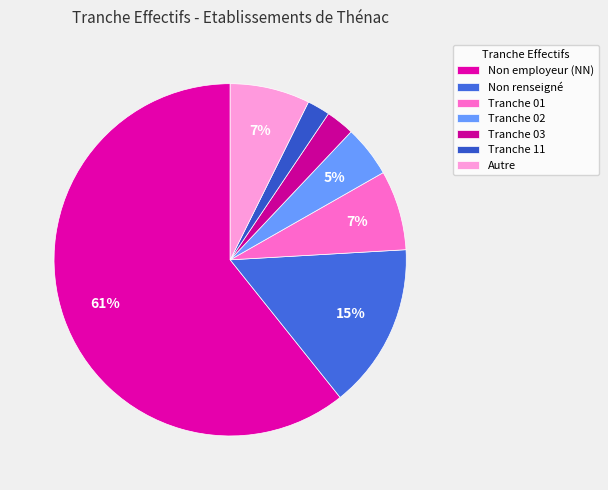

Count the number of slices in the pie.

7